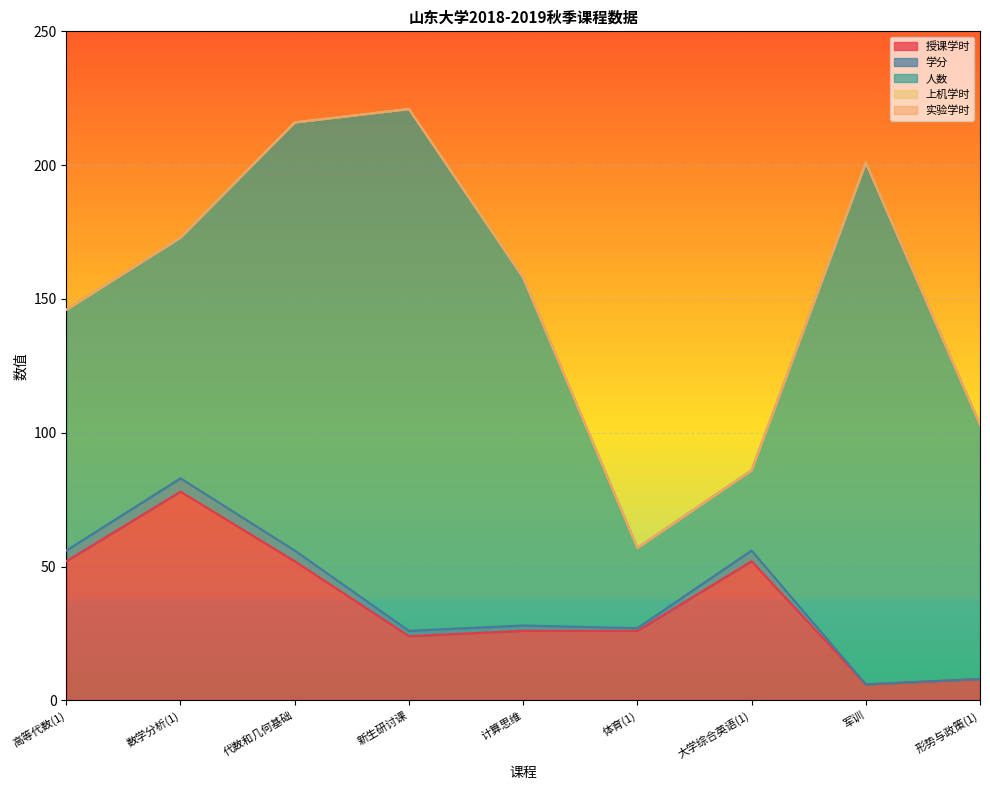

How many lines are shown in the chart?

5